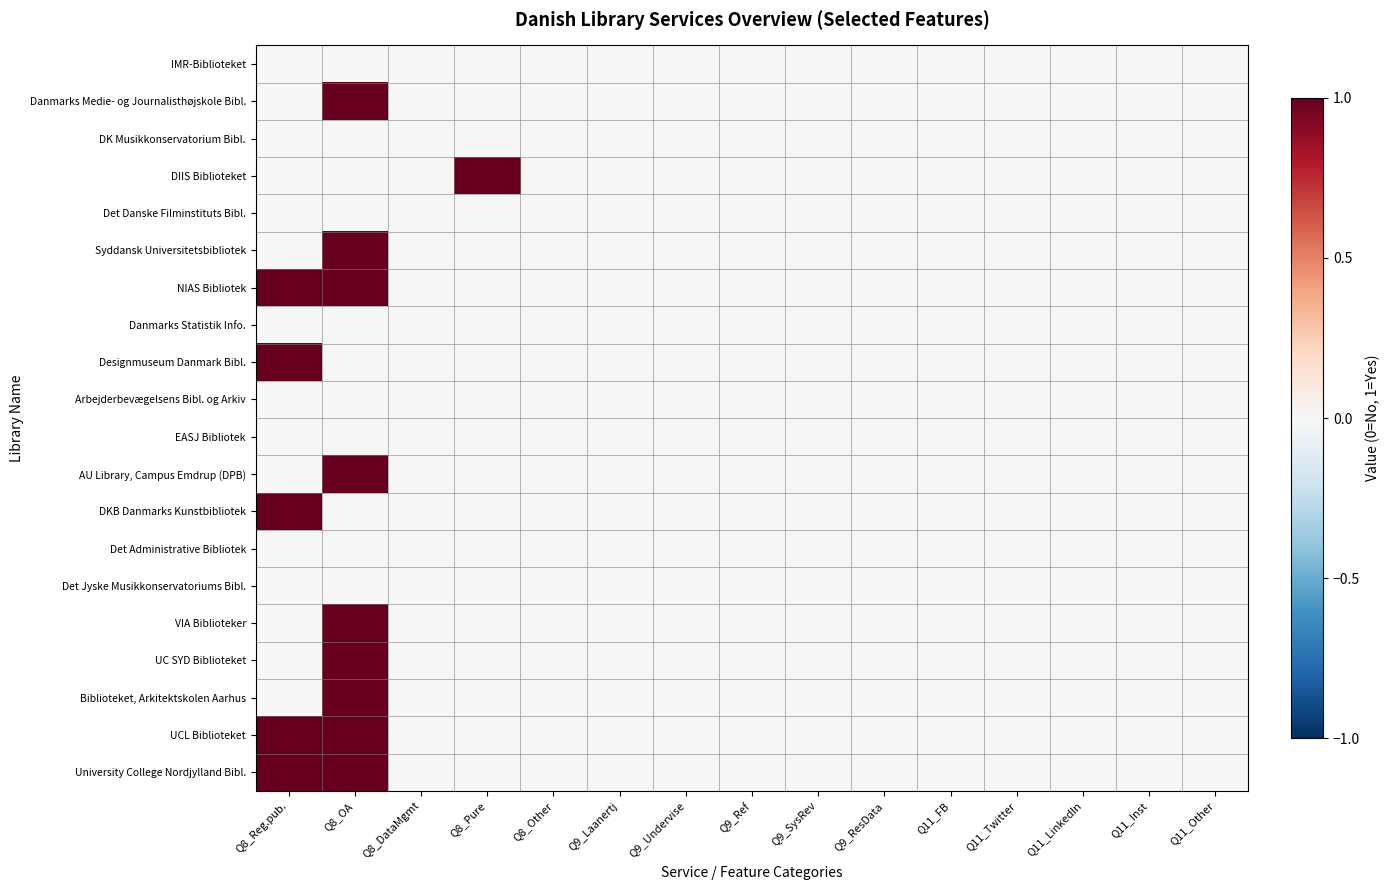

Reading right to left, what are all the values shown in this chart?

IMR-Biblioteket: Q11_Other=0	Q11_Inst=0	Q11_LinkedIn=0	Q11_Twitter=0	Q11_FB=0	Q9_ResData=0	Q9_SysRev=0	Q9_Ref=0	Q9_Undervise=0	Q9_Laanertj=0	Q8_Other=0	Q8_Pure=0	Q8_DataMgmt=0	Q8_OA=0	Q8_Reg.pub.=0
Danmarks Medie- og Journalisthøjskole Bibl.: Q11_Other=0	Q11_Inst=0	Q11_LinkedIn=0	Q11_Twitter=0	Q11_FB=0	Q9_ResData=0	Q9_SysRev=0	Q9_Ref=0	Q9_Undervise=0	Q9_Laanertj=0	Q8_Other=0	Q8_Pure=0	Q8_DataMgmt=0	Q8_OA=1	Q8_Reg.pub.=0
DK Musikkonservatorium Bibl.: Q11_Other=0	Q11_Inst=0	Q11_LinkedIn=0	Q11_Twitter=0	Q11_FB=0	Q9_ResData=0	Q9_SysRev=0	Q9_Ref=0	Q9_Undervise=0	Q9_Laanertj=0	Q8_Other=0	Q8_Pure=0	Q8_DataMgmt=0	Q8_OA=0	Q8_Reg.pub.=0
DIIS Biblioteket: Q11_Other=0	Q11_Inst=0	Q11_LinkedIn=0	Q11_Twitter=0	Q11_FB=0	Q9_ResData=0	Q9_SysRev=0	Q9_Ref=0	Q9_Undervise=0	Q9_Laanertj=0	Q8_Other=0	Q8_Pure=1	Q8_DataMgmt=0	Q8_OA=0	Q8_Reg.pub.=0
Det Danske Filminstituts Bibl.: Q11_Other=0	Q11_Inst=0	Q11_LinkedIn=0	Q11_Twitter=0	Q11_FB=0	Q9_ResData=0	Q9_SysRev=0	Q9_Ref=0	Q9_Undervise=0	Q9_Laanertj=0	Q8_Other=0	Q8_Pure=0	Q8_DataMgmt=0	Q8_OA=0	Q8_Reg.pub.=0
Syddansk Universitetsbibliotek: Q11_Other=0	Q11_Inst=0	Q11_LinkedIn=0	Q11_Twitter=0	Q11_FB=0	Q9_ResData=0	Q9_SysRev=0	Q9_Ref=0	Q9_Undervise=0	Q9_Laanertj=0	Q8_Other=0	Q8_Pure=0	Q8_DataMgmt=0	Q8_OA=1	Q8_Reg.pub.=0
NIAS Bibliotek: Q11_Other=0	Q11_Inst=0	Q11_LinkedIn=0	Q11_Twitter=0	Q11_FB=0	Q9_ResData=0	Q9_SysRev=0	Q9_Ref=0	Q9_Undervise=0	Q9_Laanertj=0	Q8_Other=0	Q8_Pure=0	Q8_DataMgmt=0	Q8_OA=1	Q8_Reg.pub.=1
Danmarks Statistik Info.: Q11_Other=0	Q11_Inst=0	Q11_LinkedIn=0	Q11_Twitter=0	Q11_FB=0	Q9_ResData=0	Q9_SysRev=0	Q9_Ref=0	Q9_Undervise=0	Q9_Laanertj=0	Q8_Other=0	Q8_Pure=0	Q8_DataMgmt=0	Q8_OA=0	Q8_Reg.pub.=0
Designmuseum Danmark Bibl.: Q11_Other=0	Q11_Inst=0	Q11_LinkedIn=0	Q11_Twitter=0	Q11_FB=0	Q9_ResData=0	Q9_SysRev=0	Q9_Ref=0	Q9_Undervise=0	Q9_Laanertj=0	Q8_Other=0	Q8_Pure=0	Q8_DataMgmt=0	Q8_OA=0	Q8_Reg.pub.=1
Arbejderbevægelsens Bibl. og Arkiv: Q11_Other=0	Q11_Inst=0	Q11_LinkedIn=0	Q11_Twitter=0	Q11_FB=0	Q9_ResData=0	Q9_SysRev=0	Q9_Ref=0	Q9_Undervise=0	Q9_Laanertj=0	Q8_Other=0	Q8_Pure=0	Q8_DataMgmt=0	Q8_OA=0	Q8_Reg.pub.=0
EASJ Bibliotek: Q11_Other=0	Q11_Inst=0	Q11_LinkedIn=0	Q11_Twitter=0	Q11_FB=0	Q9_ResData=0	Q9_SysRev=0	Q9_Ref=0	Q9_Undervise=0	Q9_Laanertj=0	Q8_Other=0	Q8_Pure=0	Q8_DataMgmt=0	Q8_OA=0	Q8_Reg.pub.=0
AU Library, Campus Emdrup (DPB): Q11_Other=0	Q11_Inst=0	Q11_LinkedIn=0	Q11_Twitter=0	Q11_FB=0	Q9_ResData=0	Q9_SysRev=0	Q9_Ref=0	Q9_Undervise=0	Q9_Laanertj=0	Q8_Other=0	Q8_Pure=0	Q8_DataMgmt=0	Q8_OA=1	Q8_Reg.pub.=0
DKB Danmarks Kunstbibliotek: Q11_Other=0	Q11_Inst=0	Q11_LinkedIn=0	Q11_Twitter=0	Q11_FB=0	Q9_ResData=0	Q9_SysRev=0	Q9_Ref=0	Q9_Undervise=0	Q9_Laanertj=0	Q8_Other=0	Q8_Pure=0	Q8_DataMgmt=0	Q8_OA=0	Q8_Reg.pub.=1
Det Administrative Bibliotek: Q11_Other=0	Q11_Inst=0	Q11_LinkedIn=0	Q11_Twitter=0	Q11_FB=0	Q9_ResData=0	Q9_SysRev=0	Q9_Ref=0	Q9_Undervise=0	Q9_Laanertj=0	Q8_Other=0	Q8_Pure=0	Q8_DataMgmt=0	Q8_OA=0	Q8_Reg.pub.=0
Det Jyske Musikkonservatoriums Bibl.: Q11_Other=0	Q11_Inst=0	Q11_LinkedIn=0	Q11_Twitter=0	Q11_FB=0	Q9_ResData=0	Q9_SysRev=0	Q9_Ref=0	Q9_Undervise=0	Q9_Laanertj=0	Q8_Other=0	Q8_Pure=0	Q8_DataMgmt=0	Q8_OA=0	Q8_Reg.pub.=0
VIA Biblioteker: Q11_Other=0	Q11_Inst=0	Q11_LinkedIn=0	Q11_Twitter=0	Q11_FB=0	Q9_ResData=0	Q9_SysRev=0	Q9_Ref=0	Q9_Undervise=0	Q9_Laanertj=0	Q8_Other=0	Q8_Pure=0	Q8_DataMgmt=0	Q8_OA=1	Q8_Reg.pub.=0
UC SYD Biblioteket: Q11_Other=0	Q11_Inst=0	Q11_LinkedIn=0	Q11_Twitter=0	Q11_FB=0	Q9_ResData=0	Q9_SysRev=0	Q9_Ref=0	Q9_Undervise=0	Q9_Laanertj=0	Q8_Other=0	Q8_Pure=0	Q8_DataMgmt=0	Q8_OA=1	Q8_Reg.pub.=0
Biblioteket, Arkitektskolen Aarhus: Q11_Other=0	Q11_Inst=0	Q11_LinkedIn=0	Q11_Twitter=0	Q11_FB=0	Q9_ResData=0	Q9_SysRev=0	Q9_Ref=0	Q9_Undervise=0	Q9_Laanertj=0	Q8_Other=0	Q8_Pure=0	Q8_DataMgmt=0	Q8_OA=1	Q8_Reg.pub.=0
UCL Biblioteket: Q11_Other=0	Q11_Inst=0	Q11_LinkedIn=0	Q11_Twitter=0	Q11_FB=0	Q9_ResData=0	Q9_SysRev=0	Q9_Ref=0	Q9_Undervise=0	Q9_Laanertj=0	Q8_Other=0	Q8_Pure=0	Q8_DataMgmt=0	Q8_OA=1	Q8_Reg.pub.=1
University College Nordjylland Bibl.: Q11_Other=0	Q11_Inst=0	Q11_LinkedIn=0	Q11_Twitter=0	Q11_FB=0	Q9_ResData=0	Q9_SysRev=0	Q9_Ref=0	Q9_Undervise=0	Q9_Laanertj=0	Q8_Other=0	Q8_Pure=0	Q8_DataMgmt=0	Q8_OA=1	Q8_Reg.pub.=1